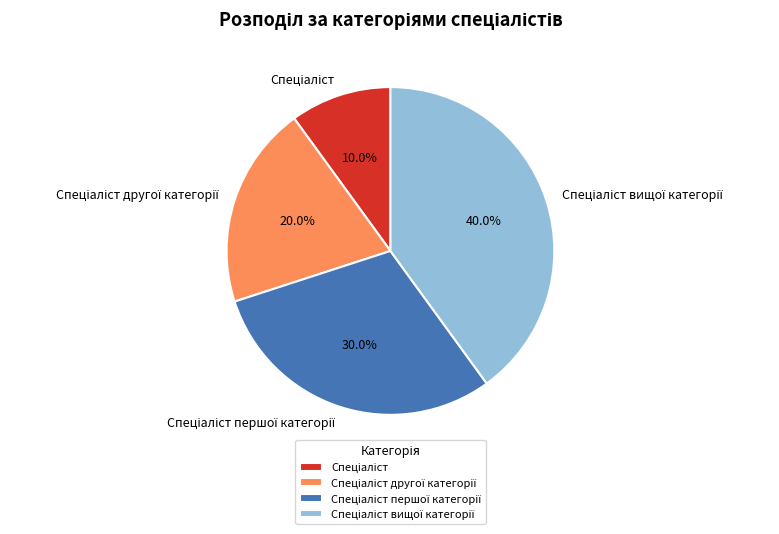

Is there any slice that represents more than half of the pie?

No